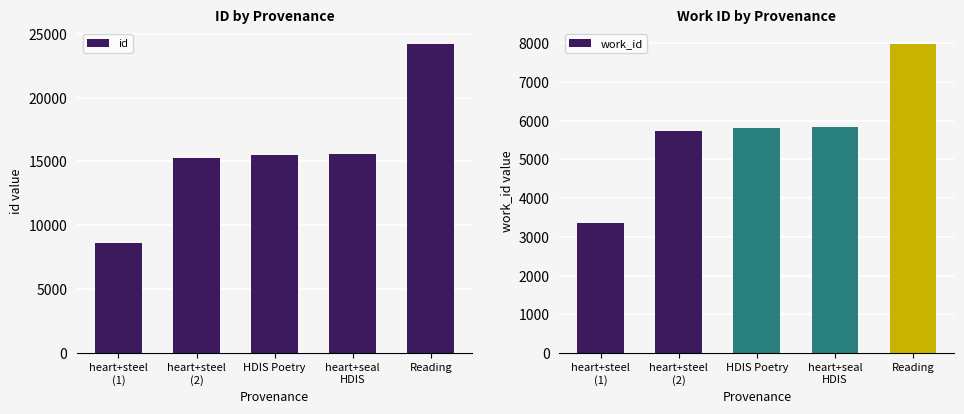

What is the difference between the highest and lowest values at HDIS Poetry?

9714